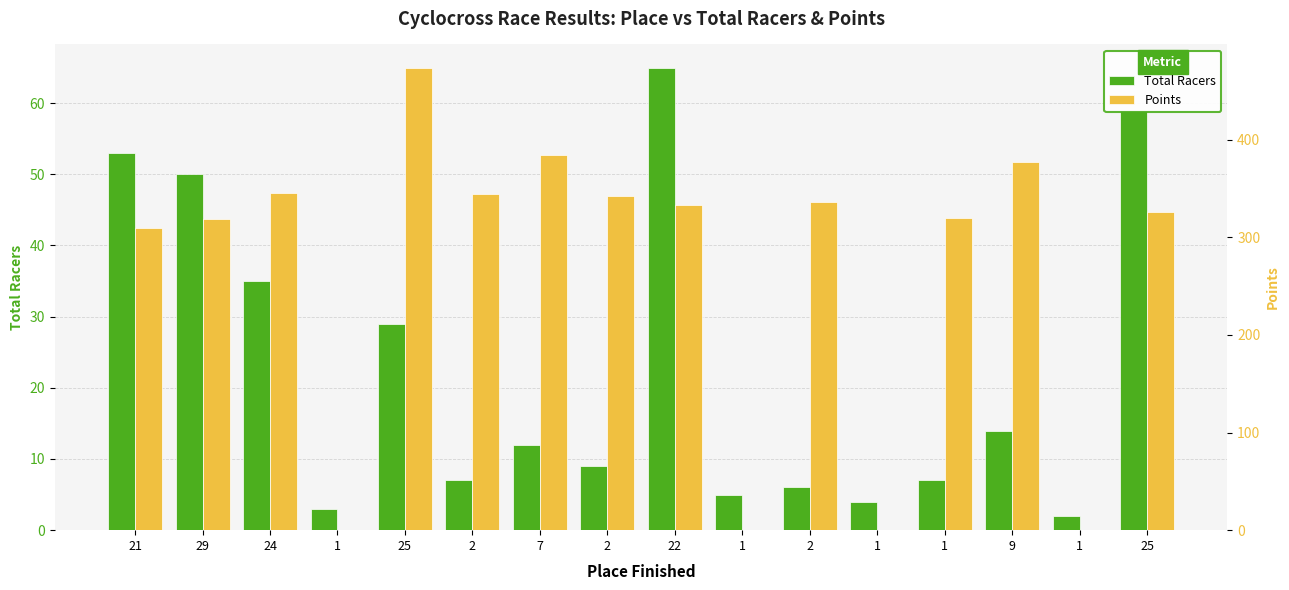

The Total Racers series shows 5.9 at 1. True or false?

False